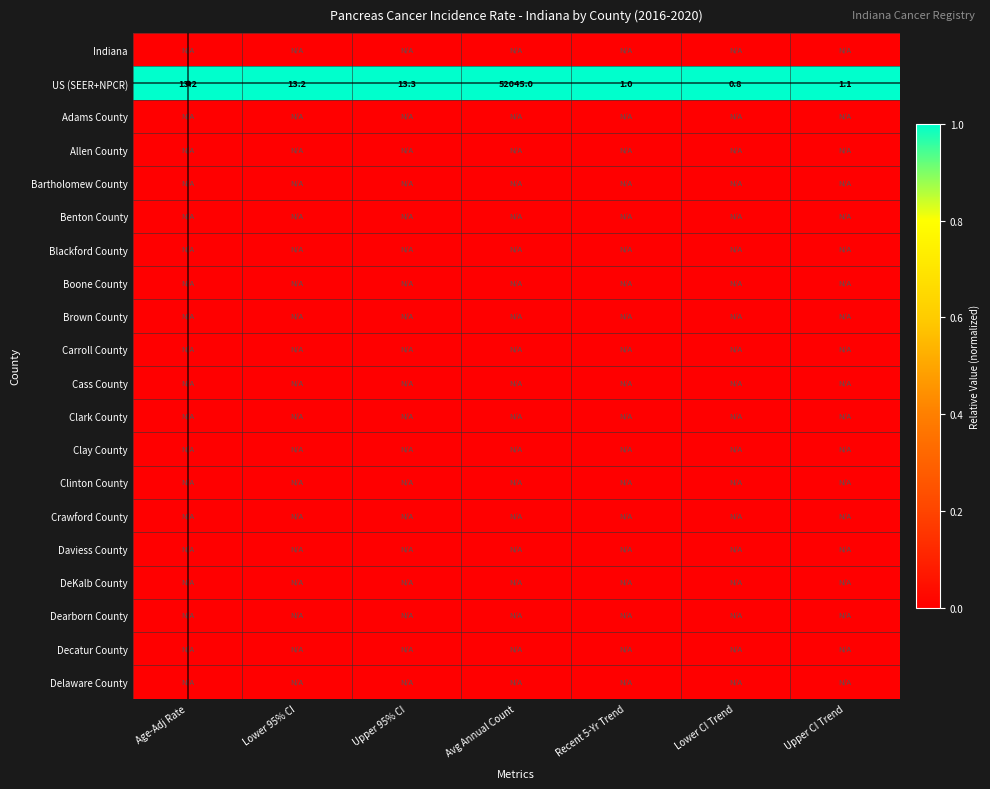

List the series in order of their peak value, lowest first.

Indiana, Adams County, Allen County, Bartholomew County, Benton County, Blackford County, Boone County, Brown County, Carroll County, Cass County, Clark County, Clay County, Clinton County, Crawford County, Daviess County, DeKalb County, Dearborn County, Decatur County, Delaware County, US (SEER+NPCR)